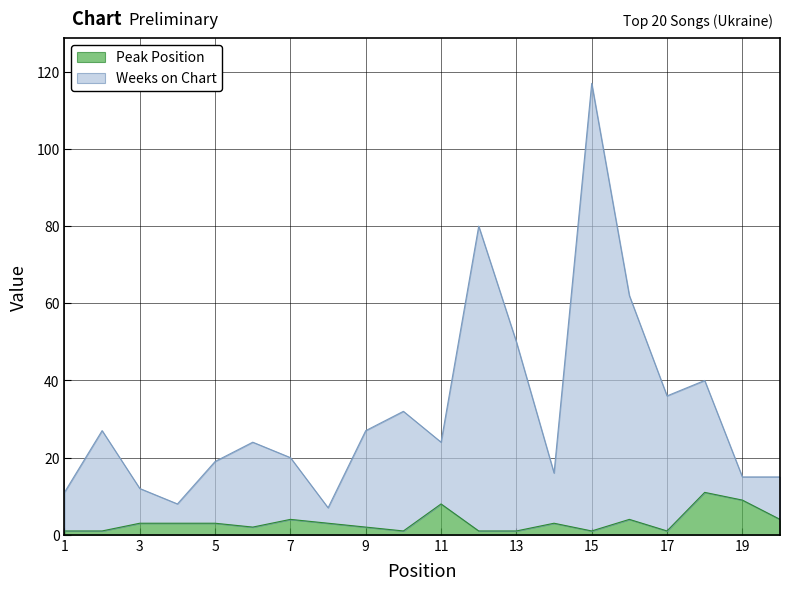

Is the value of Weeks on Chart at 19 greater than the value of Peak Position at 20?

Yes